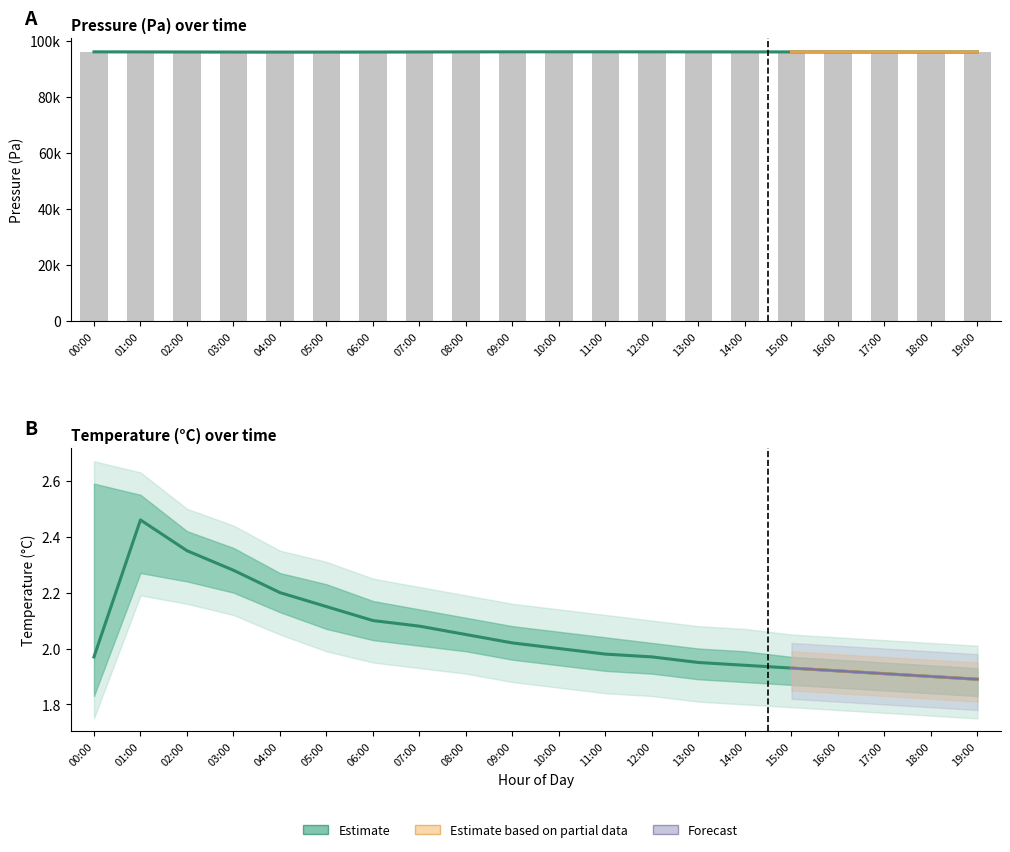

Rank the series at 17:00 from highest to lowest value.

pressure_upper, pressure, pressure_lower, temperature_upper, temperature, temperature_lower